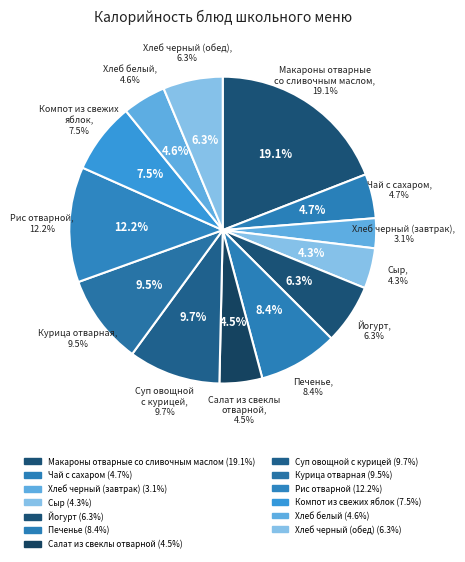

Rank the categories by value from lowest to highest.

Хлеб черный (завтрак), Сыр, Салат из свеклы
отварной, Хлеб белый, Чай с сахаром, Хлеб черный (обед), Йогурт, Компот из свежих
яблок, Печенье, Курица отварная, Суп овощной
с курицей, Рис отварной, Макароны отварные
со сливочным маслом